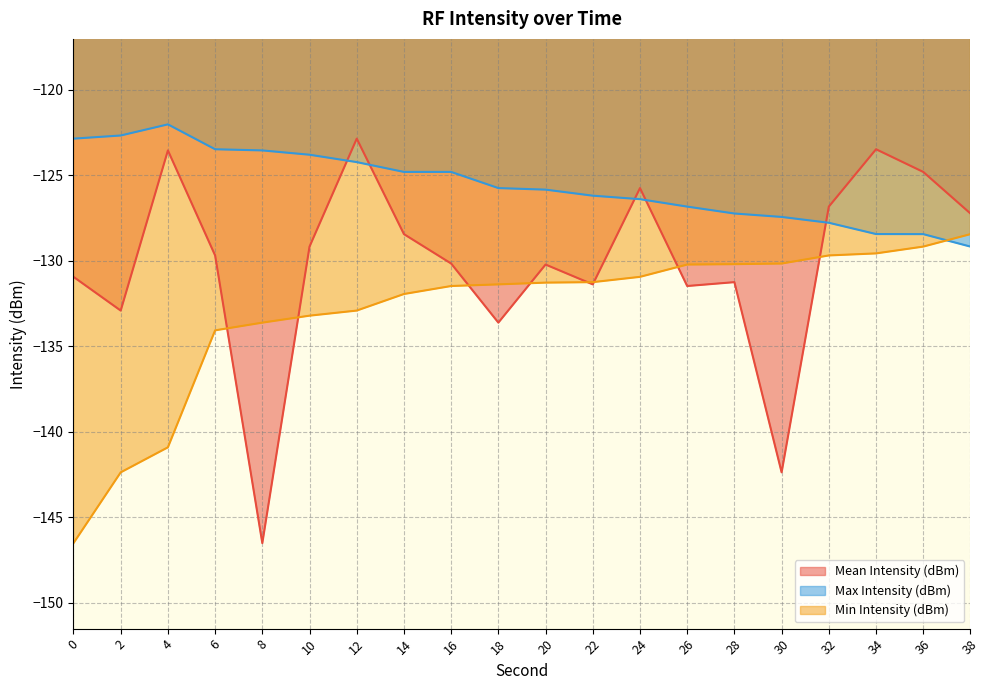

List the series in order of their peak value, highest first.

Max Intensity (dBm), Mean Intensity (dBm), Min Intensity (dBm)